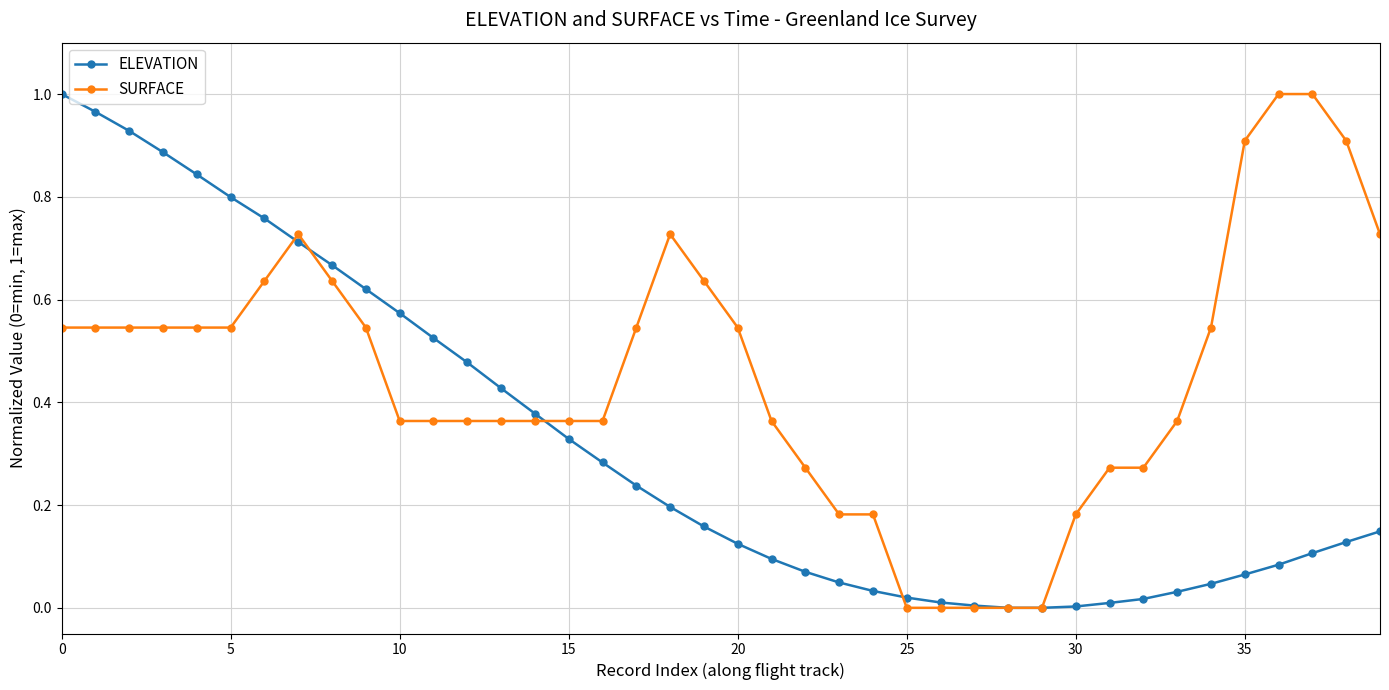

Rank the series by their average value, from lowest to highest.

ELEVATION, SURFACE